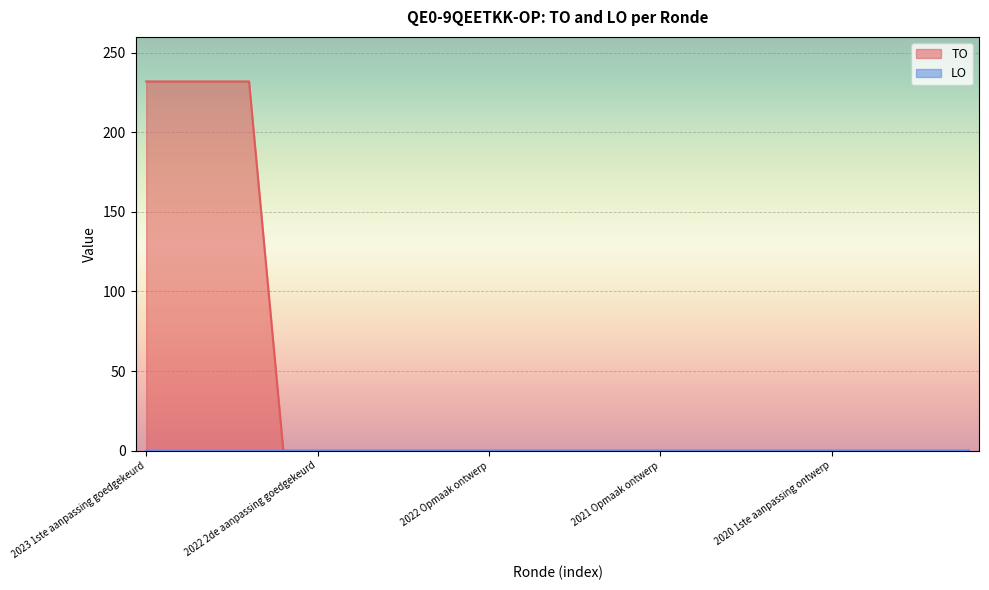

What is the average value?

37